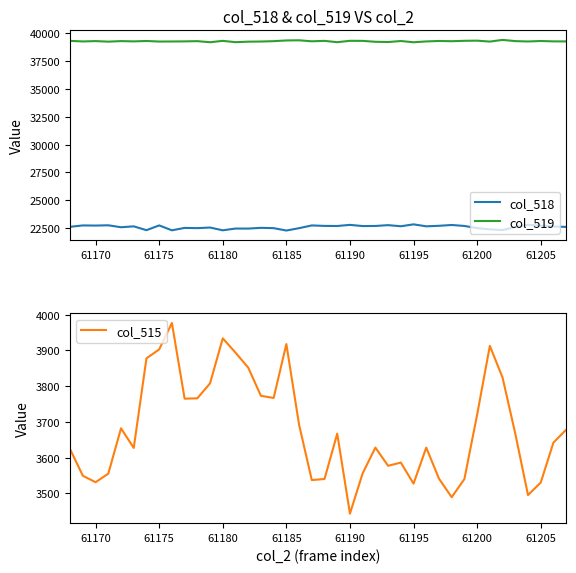

The col_518 series shows 22306 at 61185. True or false?

True